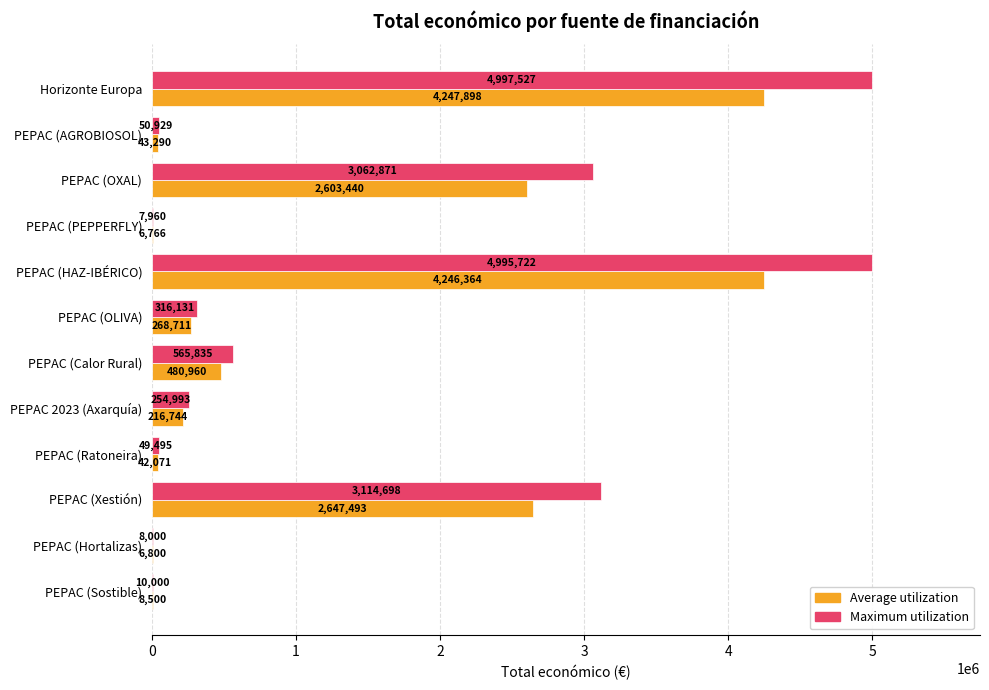

Is it true that Maximum utilization equals 4995722.0 at PEPAC (HAZ-IBÉRICO)?

True